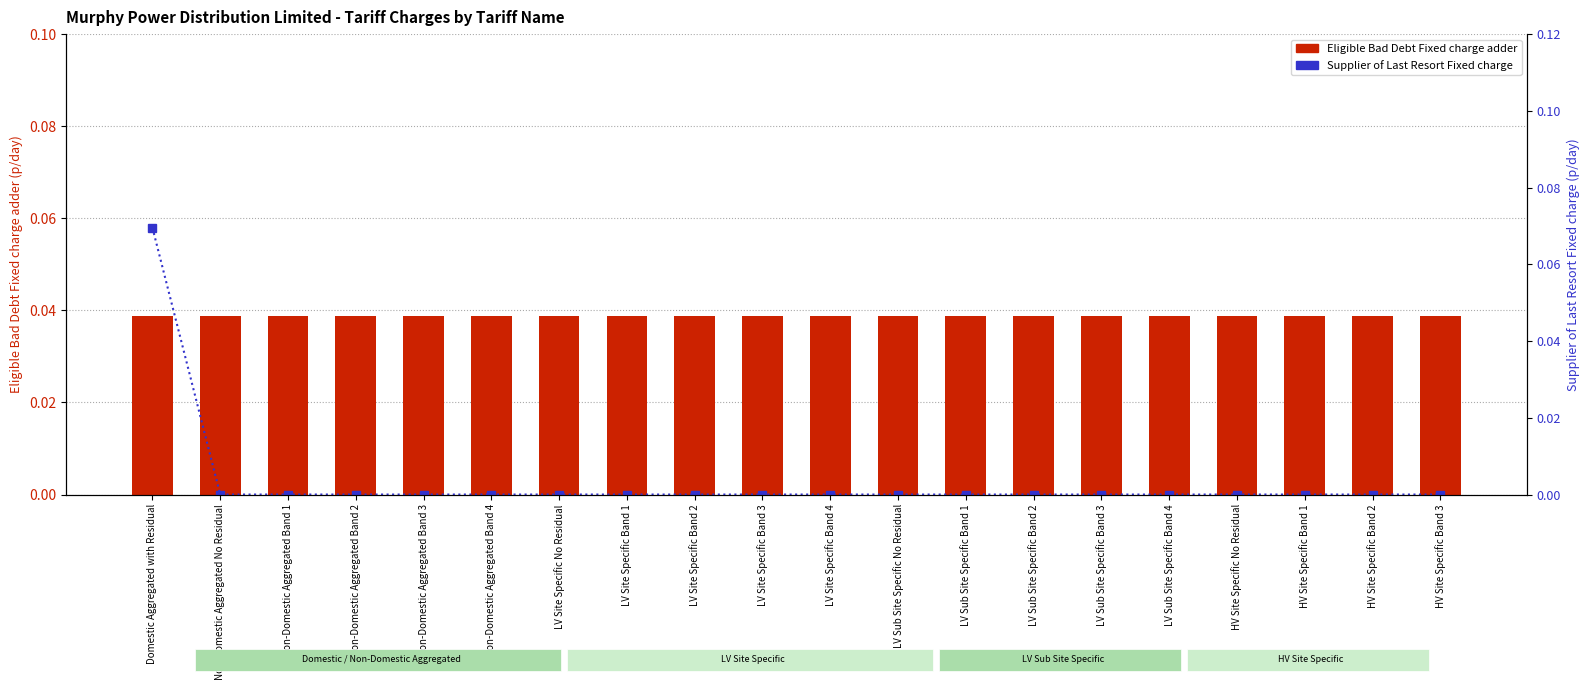

At Non-Domestic Aggregated No Residual, list the series in order from smallest to largest.

Supplier of Last Resort Fixed charge, Eligible Bad Debt Fixed charge adder